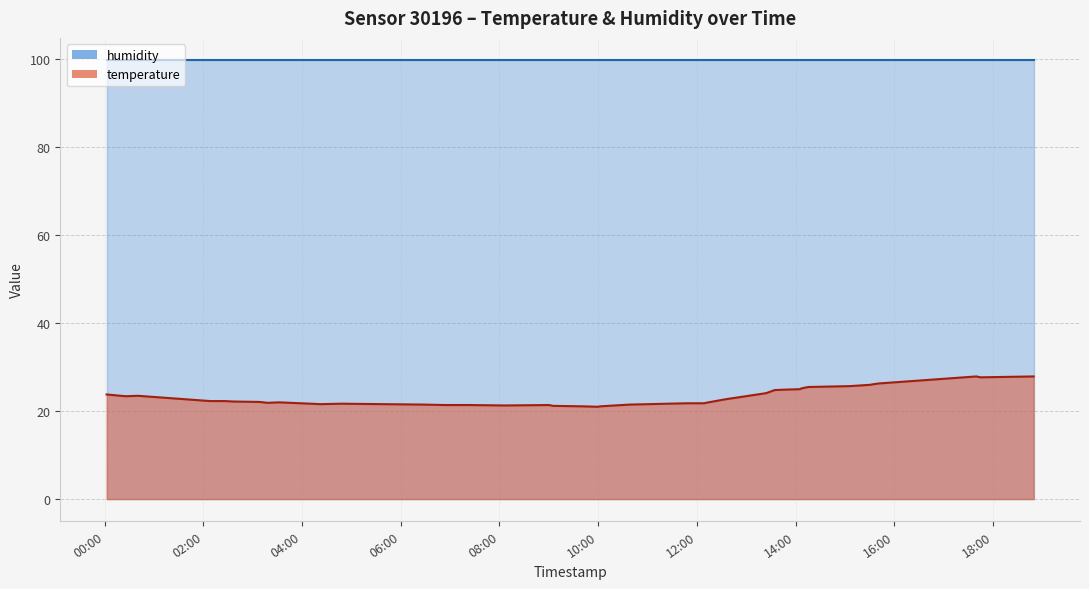

What is the value of the 2nd point from the left?

23.4